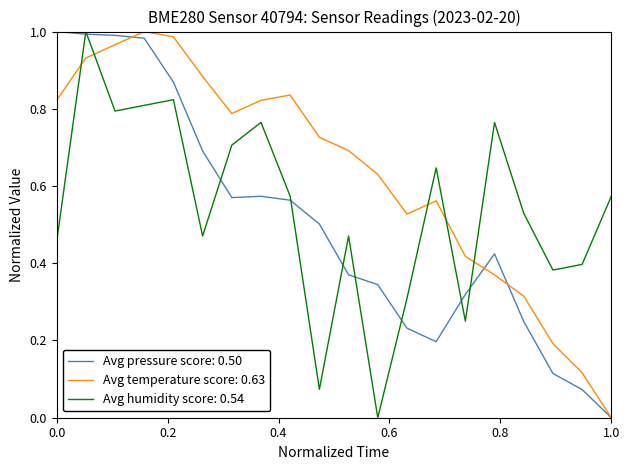

Is this an area chart (filled region under the line)?

No